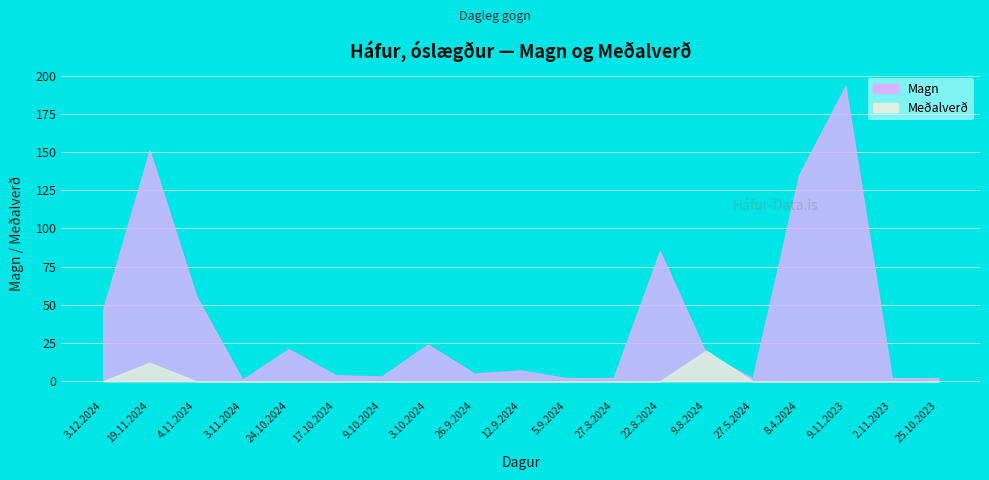

Rank the series at 9.11.2023 from highest to lowest value.

Magn, Meðalverð